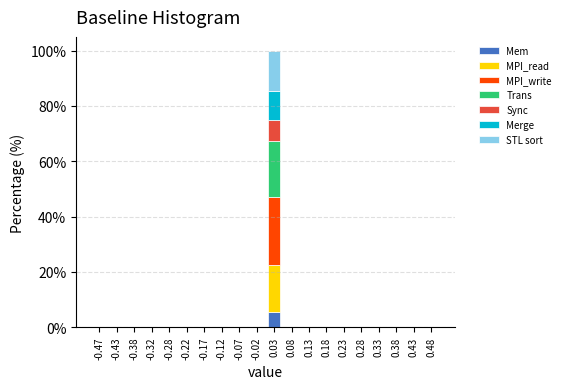

At which category is the sum across all series the highest?

0.03